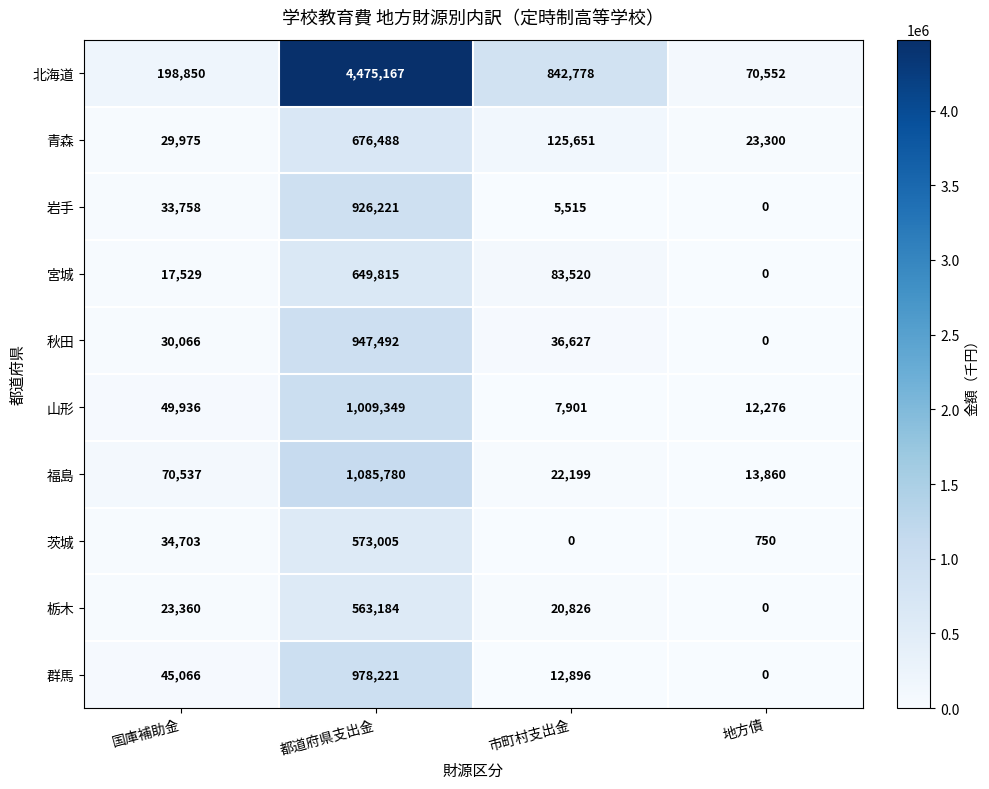

What is the difference between the maximum and minimum values in the 栃木 series?

563184